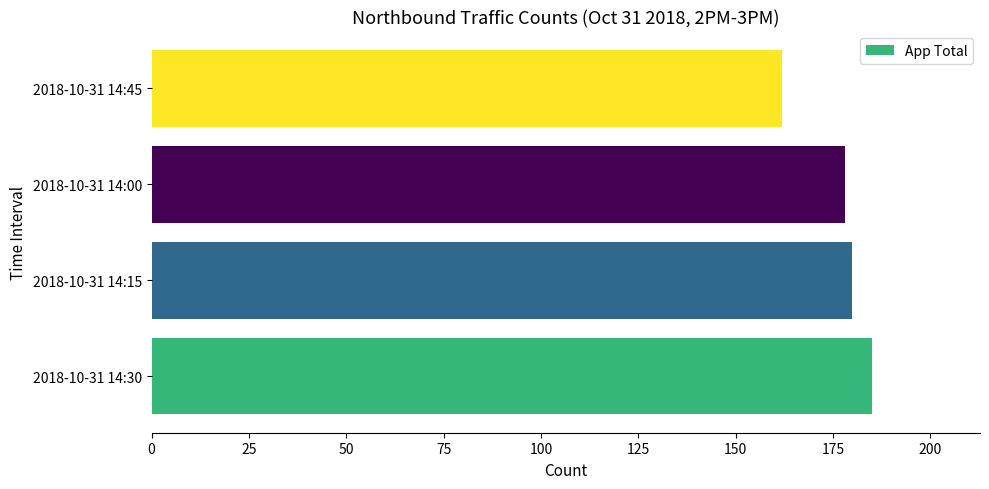

What is the change in value from 2018-10-31 14:15 to 2018-10-31 14:45?

-18